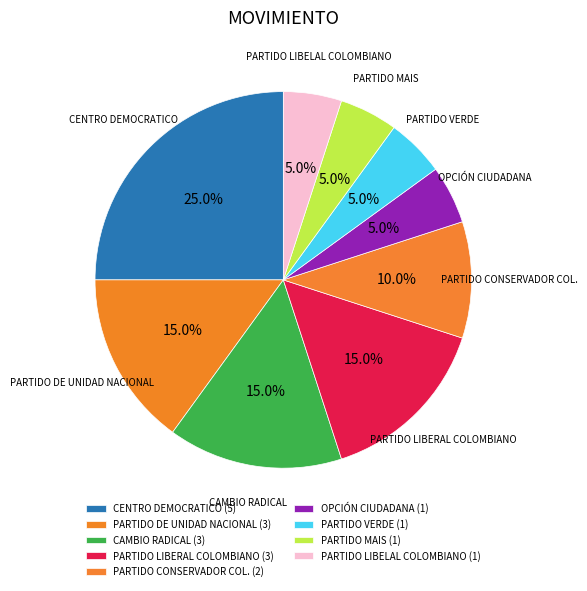

True or false: PARTIDO LIBERAL COLOMBIANO accounts for 23% of the total.

False